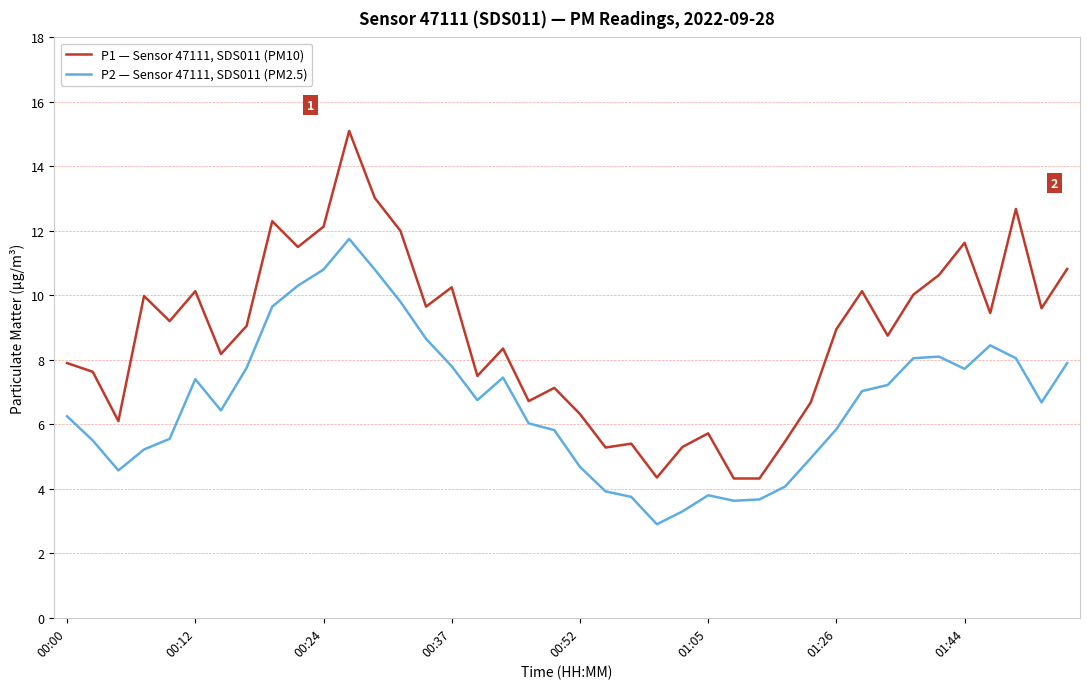

Rank the series by their maximum value, from highest to lowest.

P1 — Sensor 47111, SDS011 (PM10), P2 — Sensor 47111, SDS011 (PM2.5)